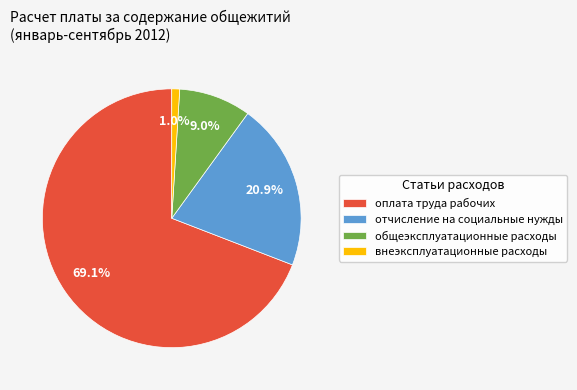

To the nearest percent, what is the difference between the largest and smallest slice percentages?

68%